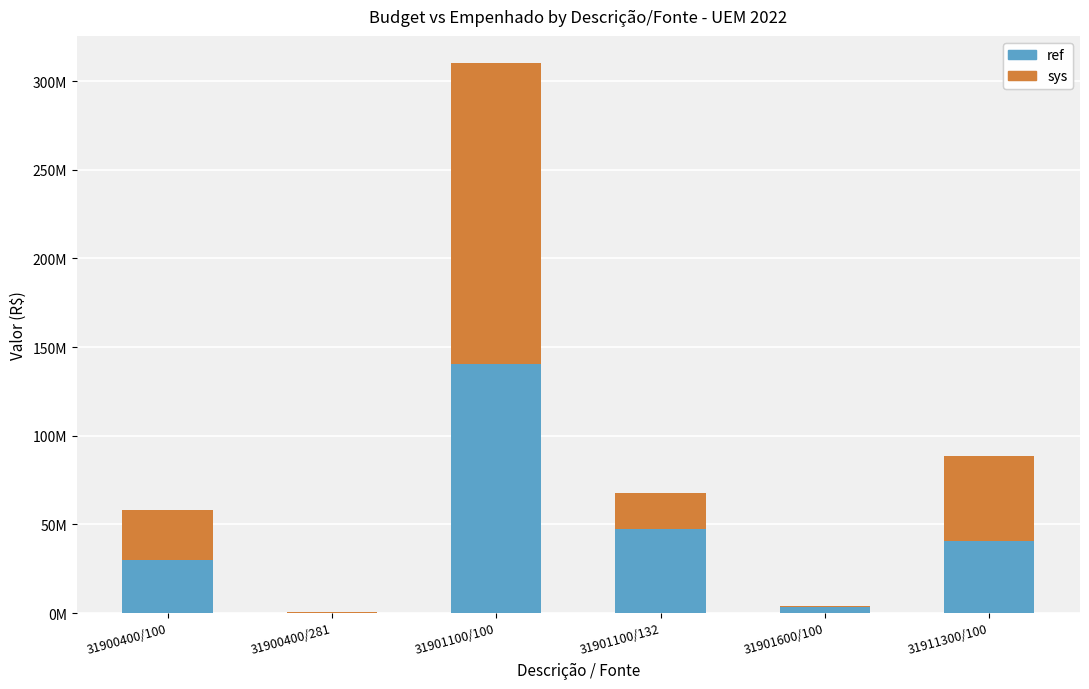

What is the label of the 4th bar from the left?

31901100/132